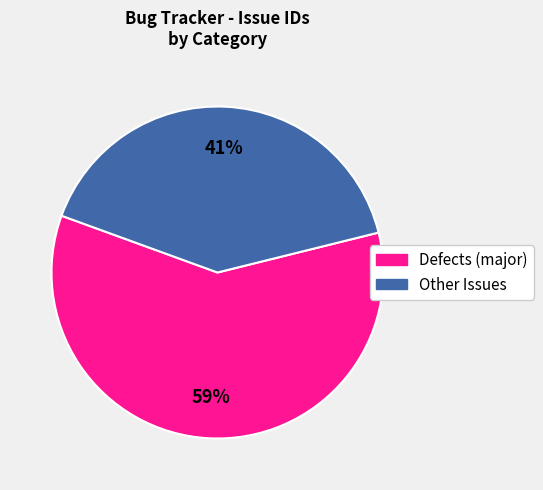

Does any single category account for the majority?

Yes